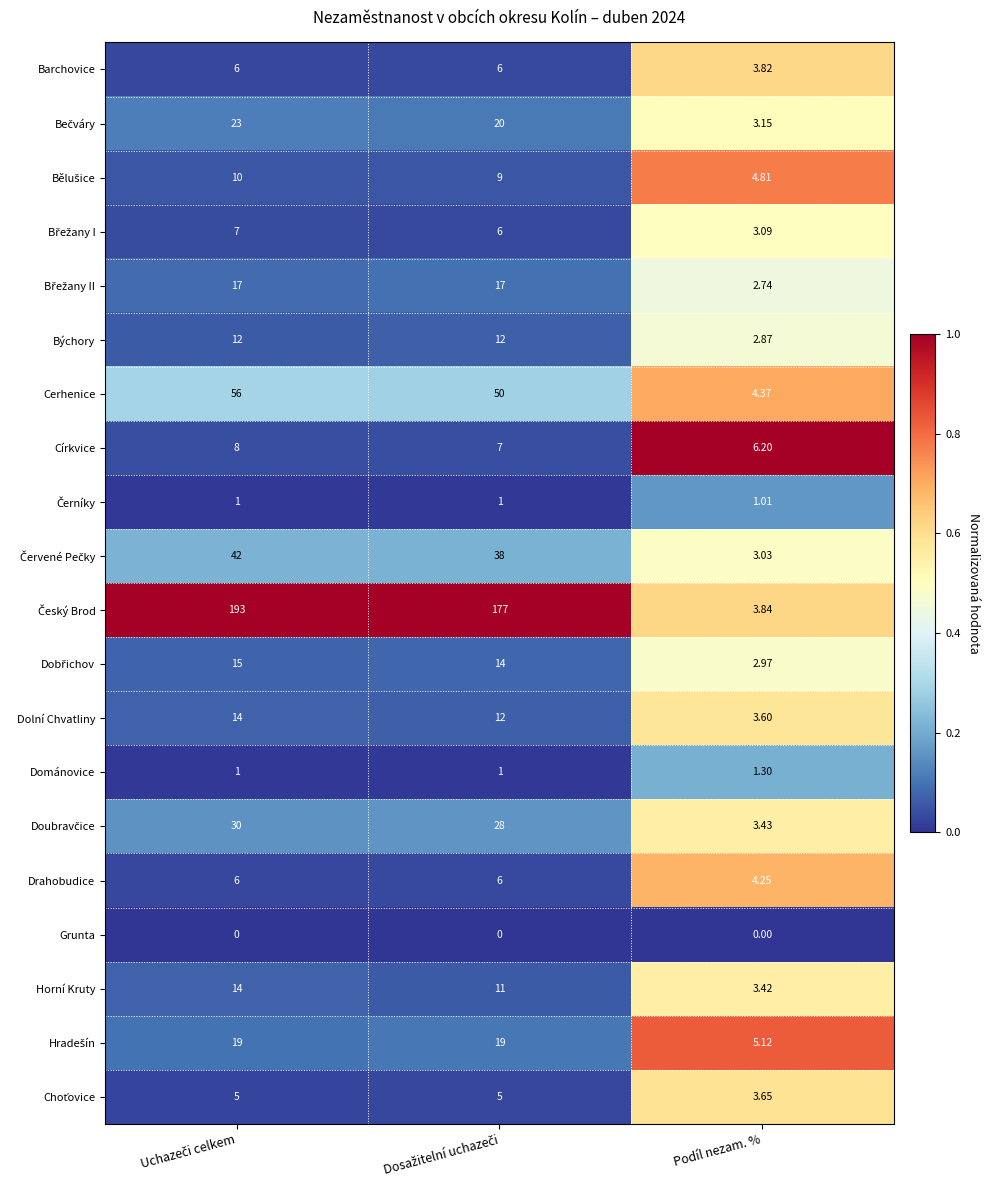

Which category has the lowest value in the Drahobudice series?

Podíl nezam. %